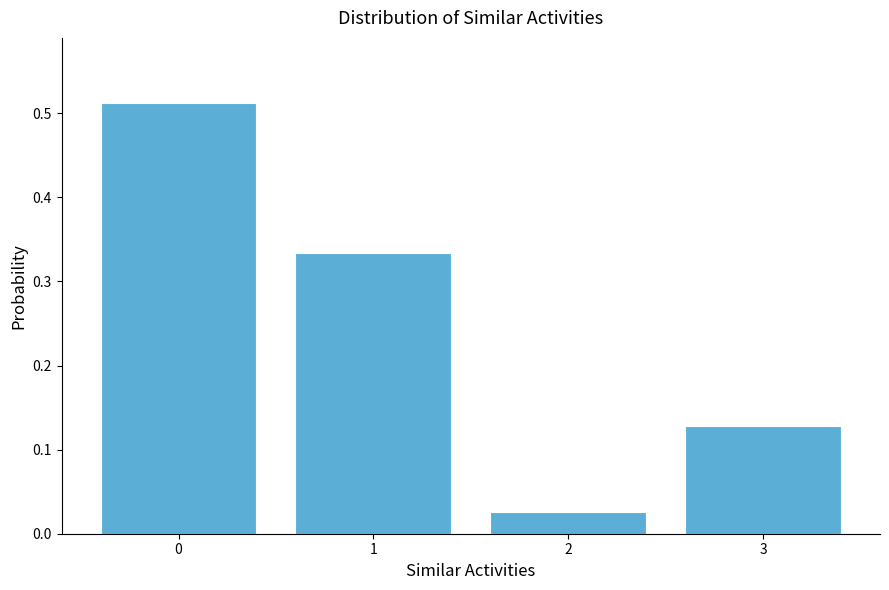

What is the height of the bar covering 2.5 to 3.5 on the x-axis? The values are not printed on the chart, so give them approximately, as read against the axis.

0.13